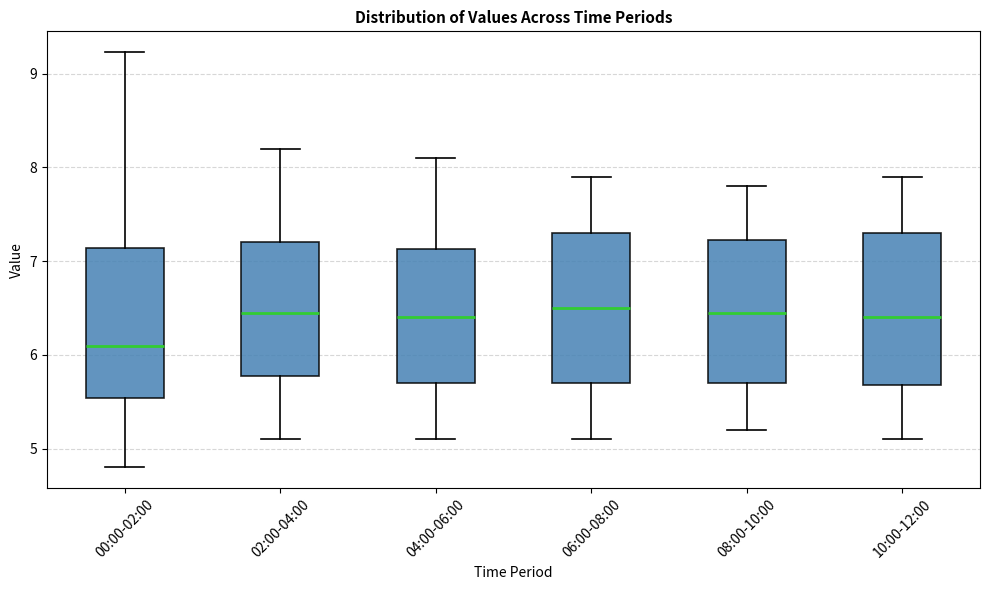

Reading left to right, read every box against the y-axis: the position of its median line, the range the box covers, and the ends of its whiskers. The values are not printed on the chart, so give them approximately, as read against the axis.

00:00-02:00: median 6.1, box 5.5 to 7.1, whiskers 4.8 to 9.2
02:00-04:00: median 6.5, box 5.8 to 7.2, whiskers 5.1 to 8.2
04:00-06:00: median 6.4, box 5.7 to 7.1, whiskers 5.1 to 8.1
06:00-08:00: median 6.5, box 5.7 to 7.3, whiskers 5.1 to 7.9
08:00-10:00: median 6.5, box 5.7 to 7.2, whiskers 5.2 to 7.8
10:00-12:00: median 6.4, box 5.7 to 7.3, whiskers 5.1 to 7.9